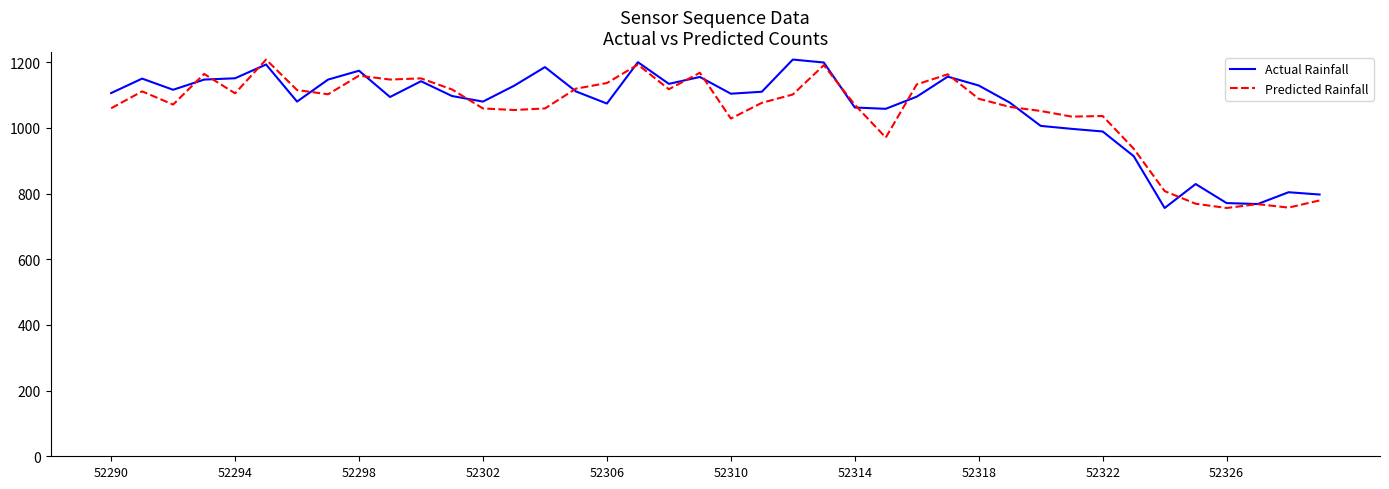

What is the sum of all Predicted Rainfall values?

41997.9